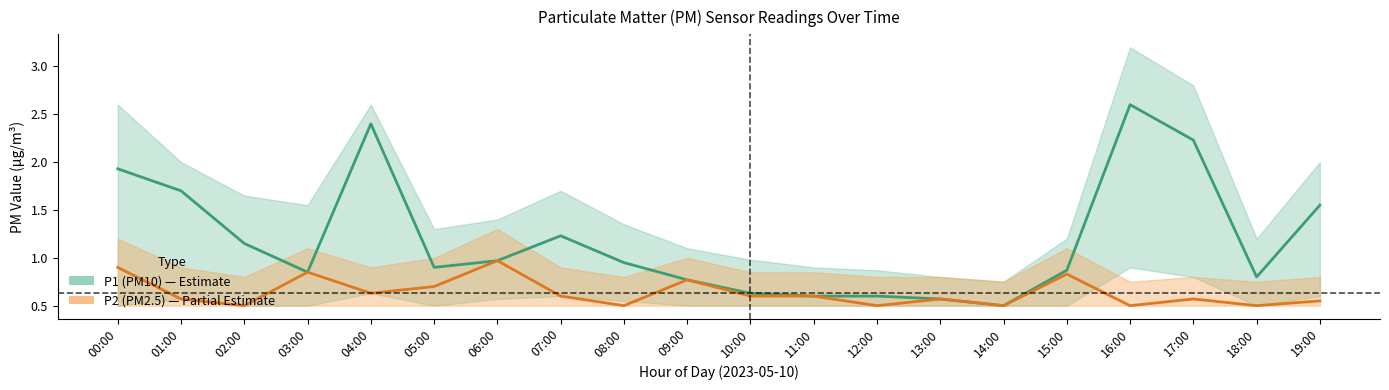

Between 12:00 and 13:00, which series saw the biggest shift?

P2 (PM2.5) mean